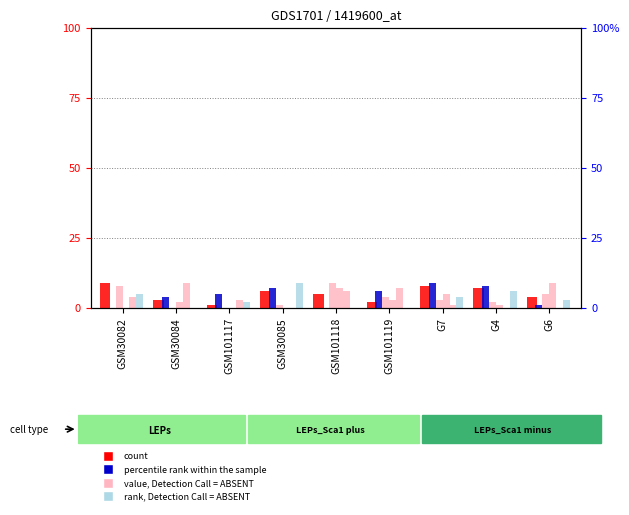

Rank the categories by value, Detection Call = ABSENT value from lowest to highest.

GSM30082, GSM101117, GSM30085, G4, GSM30084, GSM101119, G7, GSM101118, G6